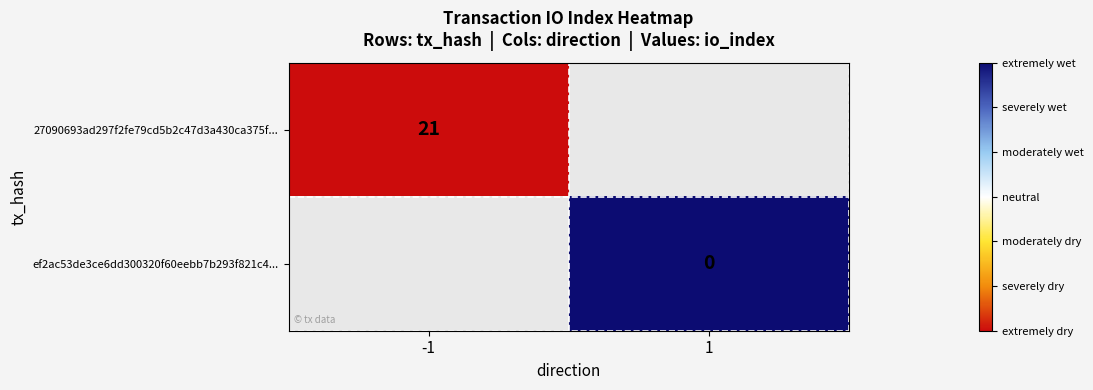

Is the value of 27090693ad297f2fe79cd5b2c47d3a430ca375f... at -1 greater than the value of ef2ac53de3ce6dd300320f60eebb7b293f821c4... at 1?

Yes